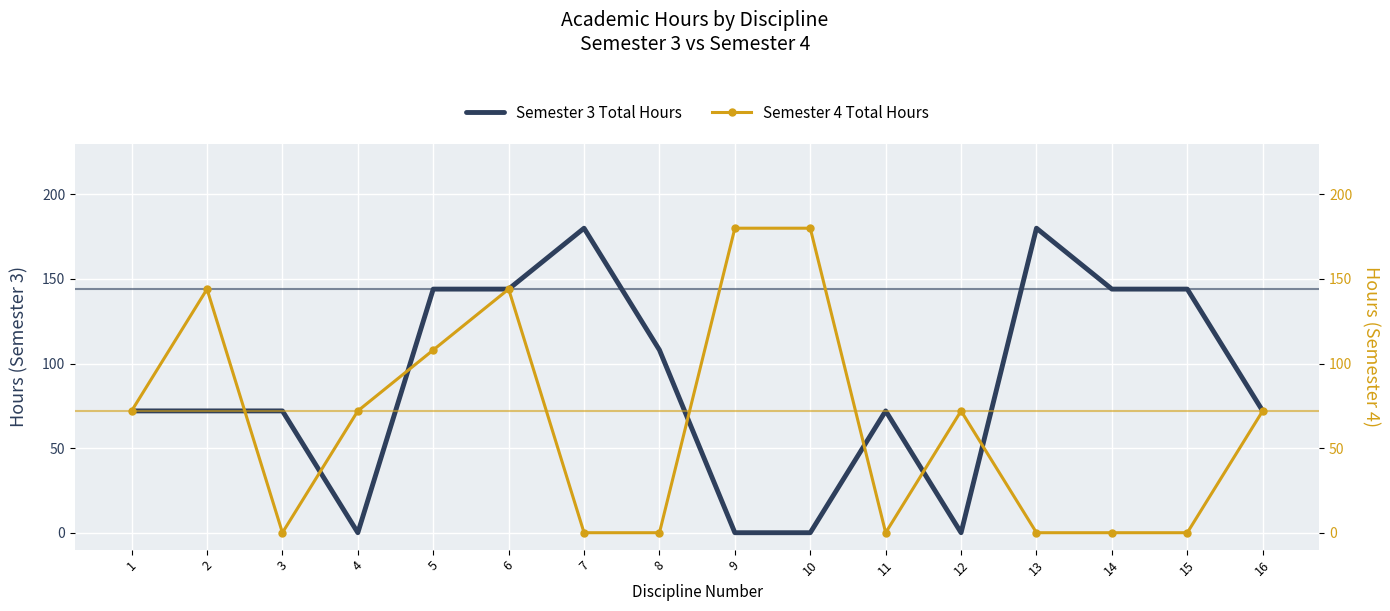

How many times do Semester 3 Total Hours and Semester 4 Total Hours cross each other?

7